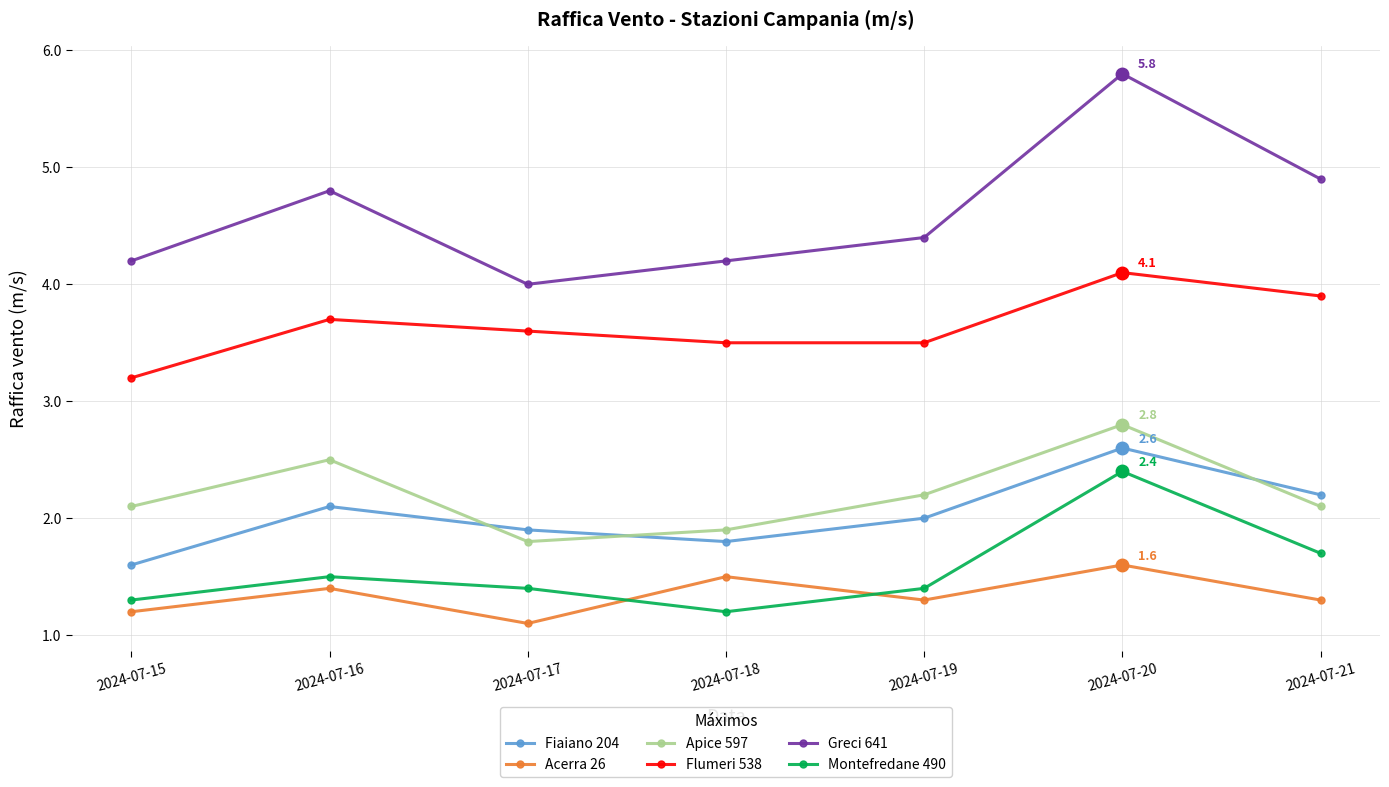

What is the difference between the highest and lowest values at 2024-07-21?

3.6